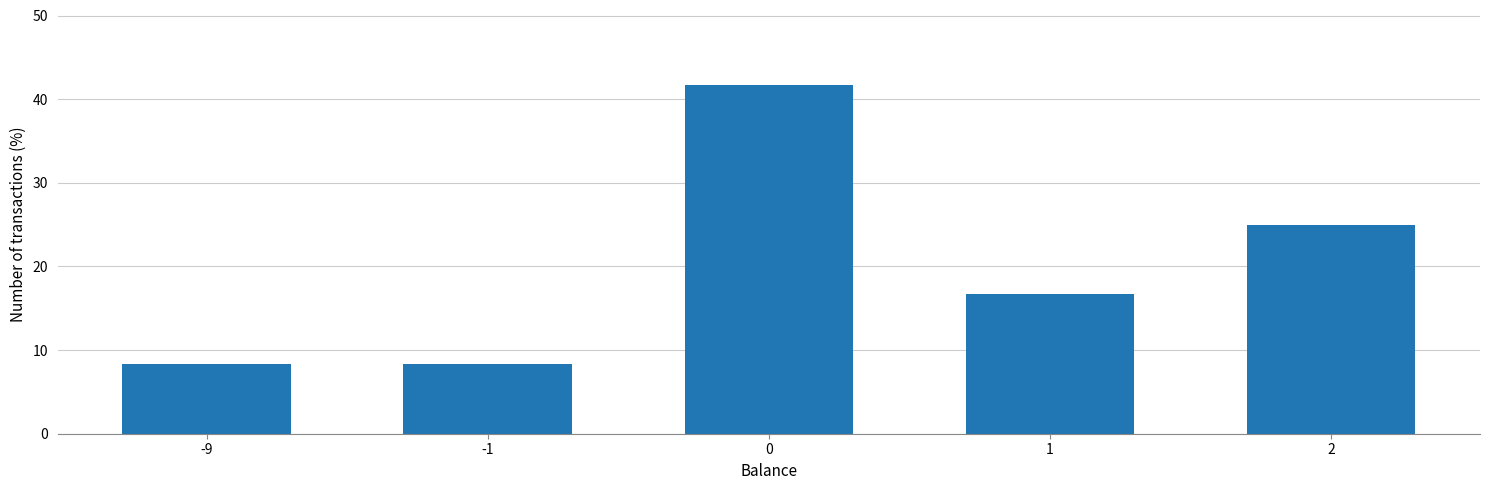

Reading right to left, transcribe all the data shown in this chart.

25.0	16.7	41.7	8.3	8.3